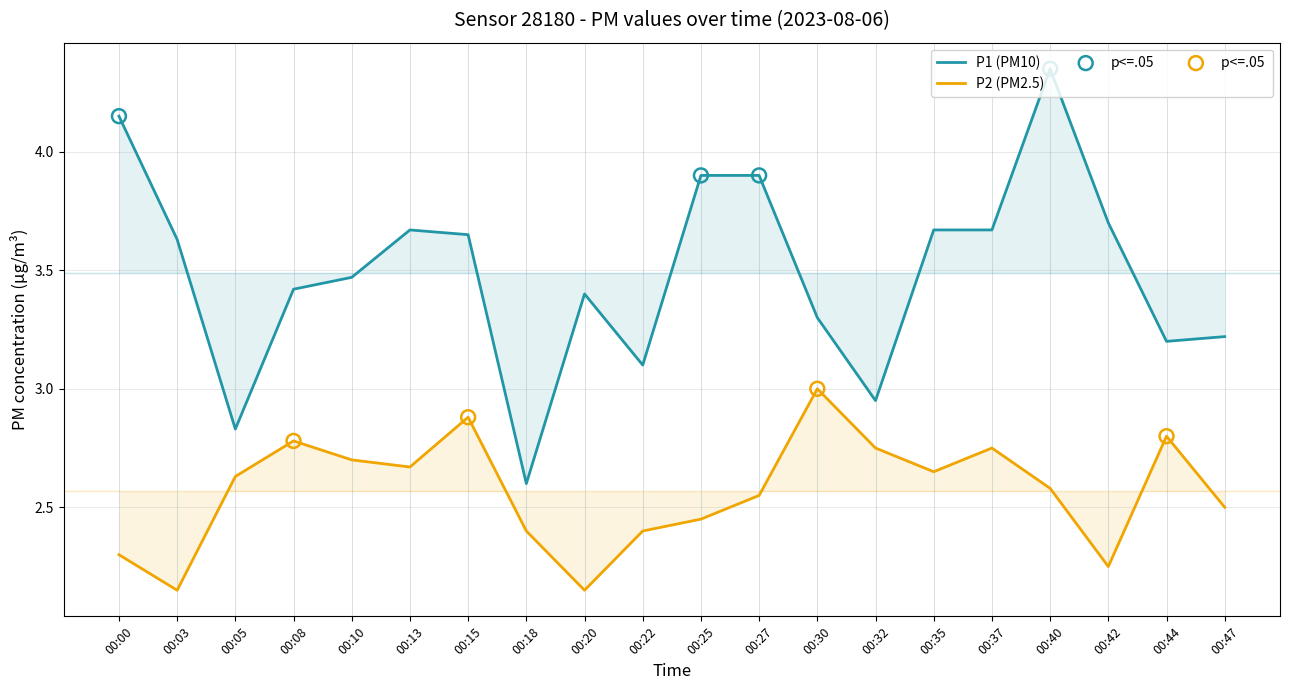

What are all the series names shown in the legend?

P1, P2